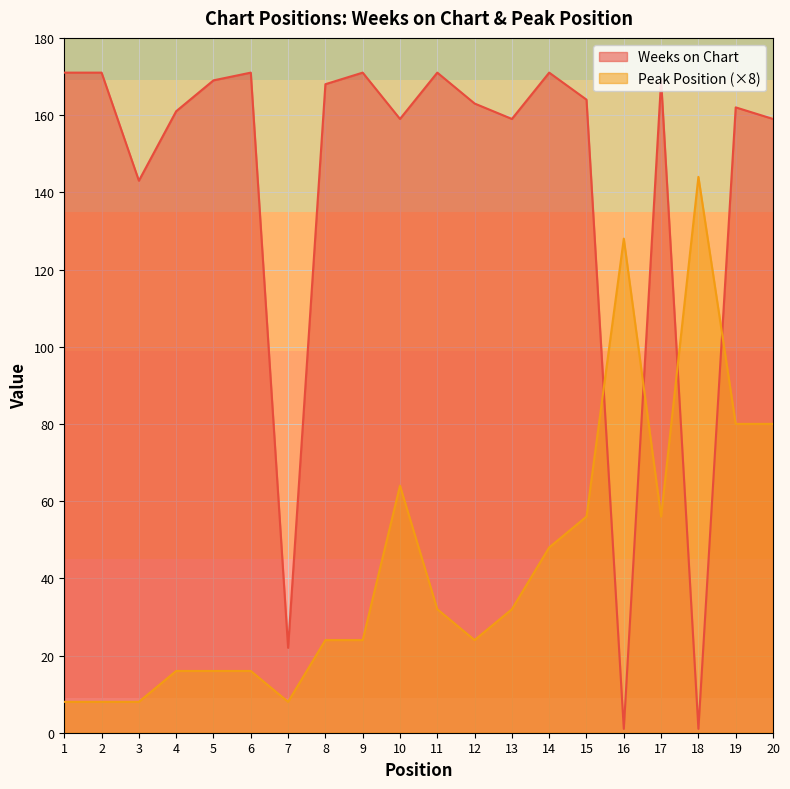

Rank the series by their maximum value, from highest to lowest.

Weeks on Chart, Peak Position (×8)